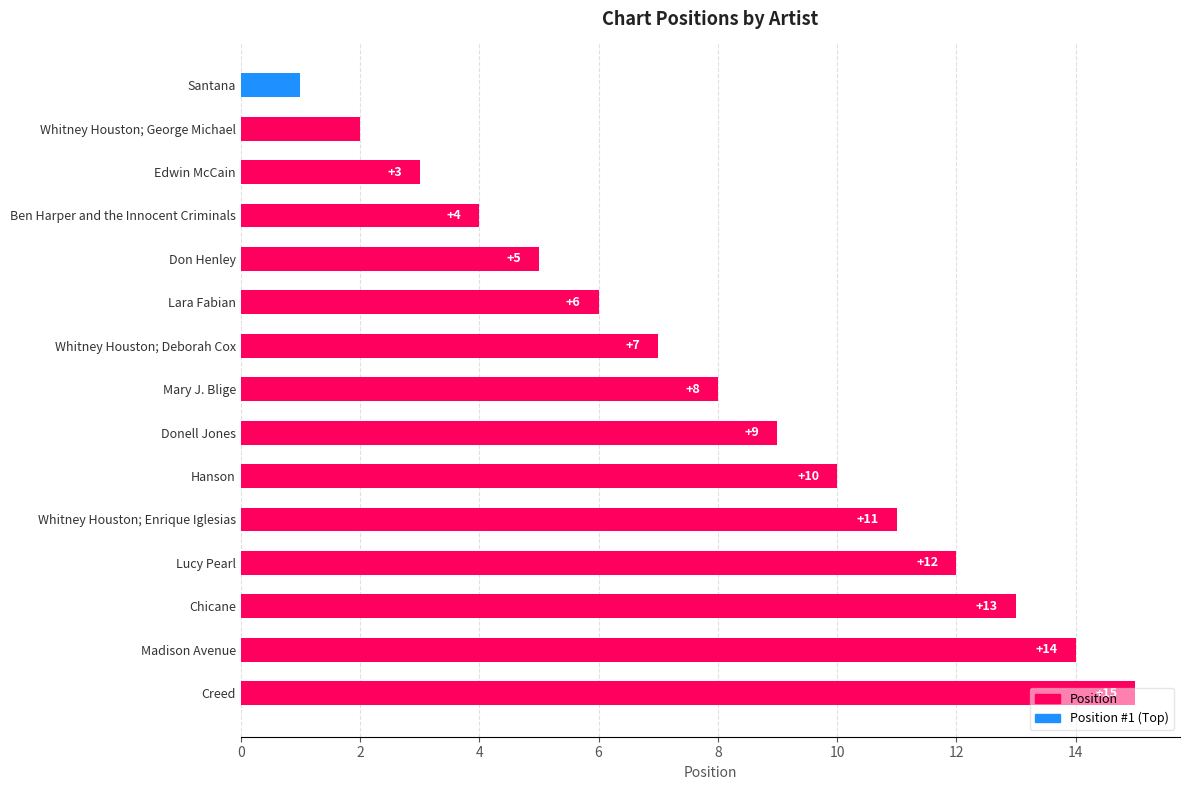

Between Edwin McCain and Hanson, which is larger?

Hanson